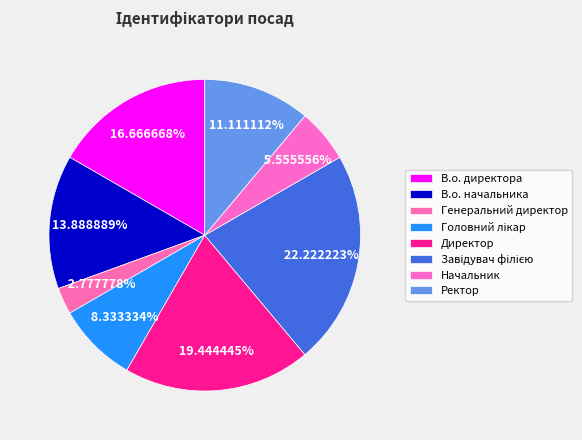

Count the number of slices in the pie.

8